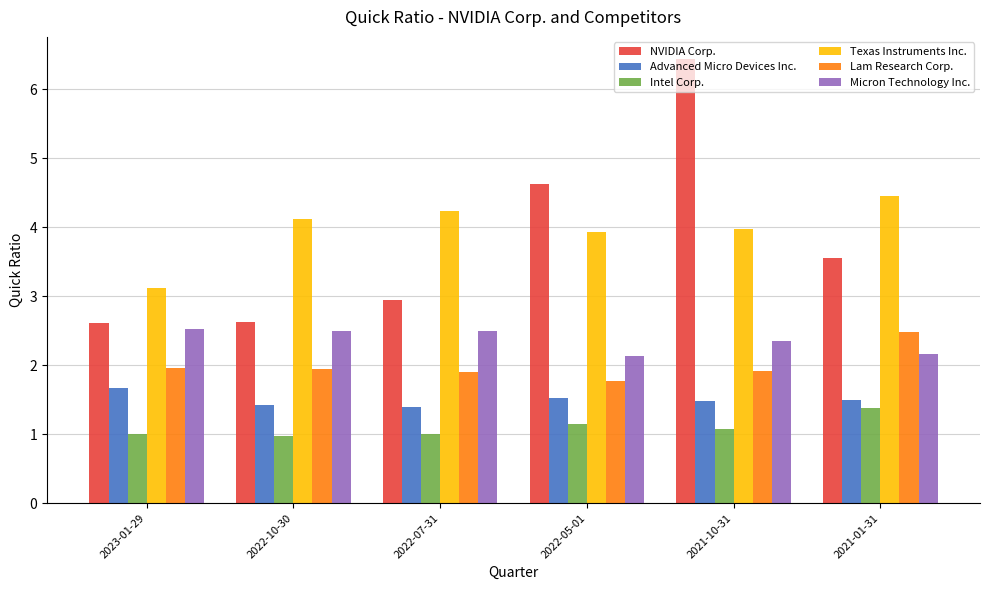

At 2021-01-31, list the series in order from largest to smallest.

Texas Instruments Inc., NVIDIA Corp., Lam Research Corp., Micron Technology Inc., Advanced Micro Devices Inc., Intel Corp.